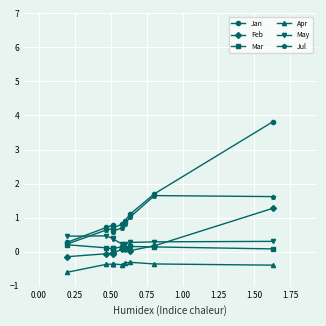

What is the greatest value displayed?

3.8